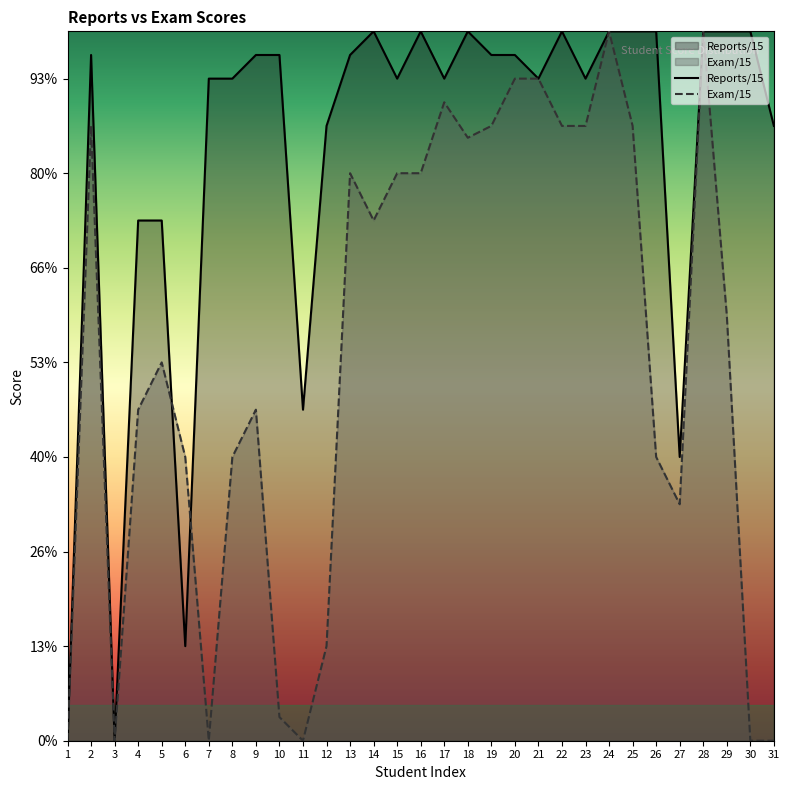

After their last crossing, which series has the higher values: Reports/15 or Exam/15?

Reports/15